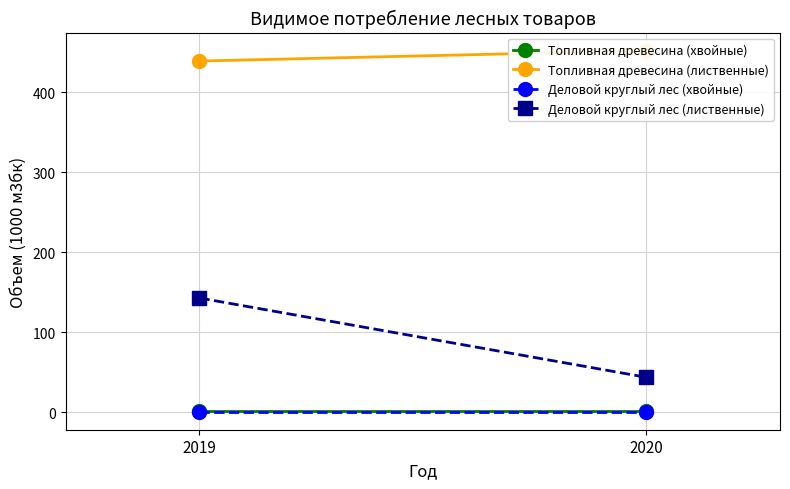

At which category is the sum across all series the highest?

2019